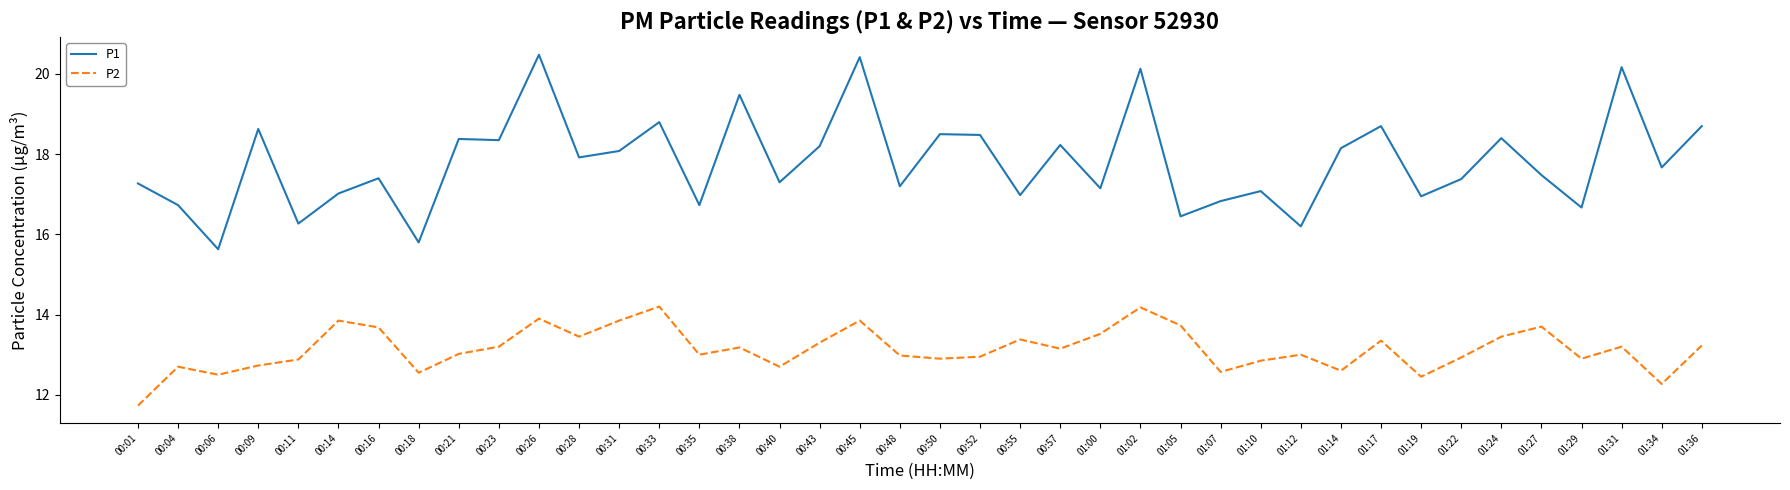

How many categories are shown in the chart?

40